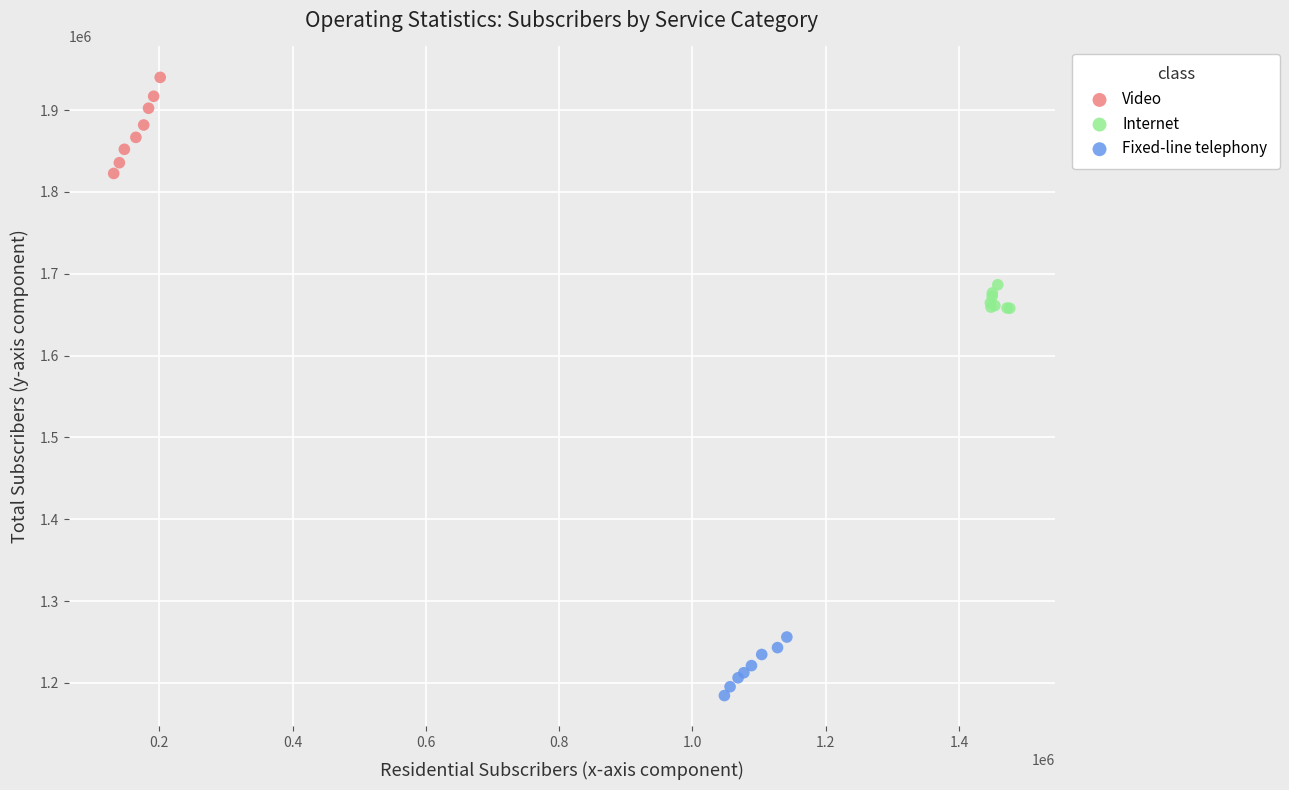

Which series contains the lowest Y value?

Fixed-line telephony